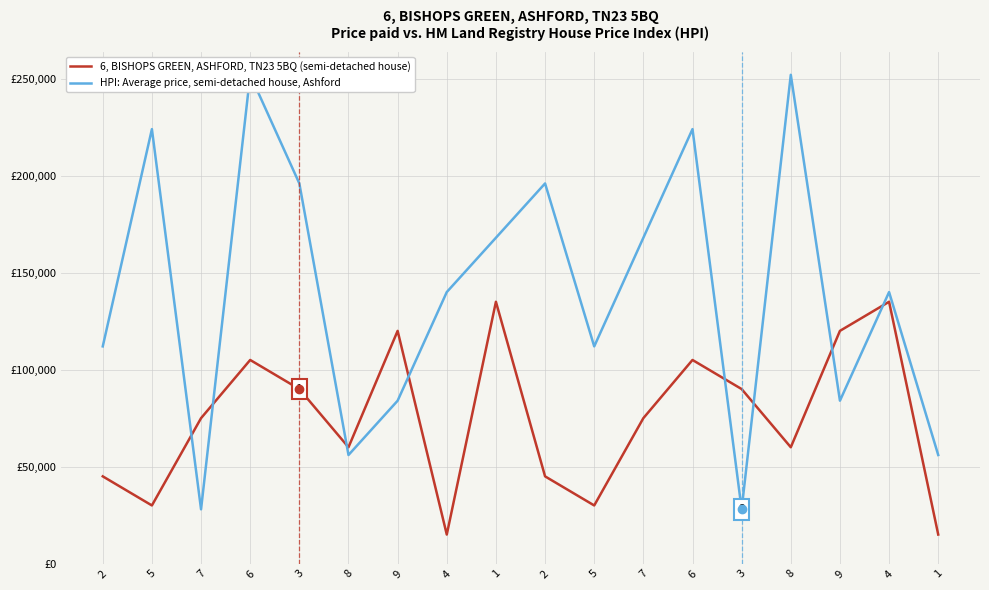

What is the value of the 6, BISHOPS GREEN, ASHFORD, TN23 5BQ (semi-detached house) point at the 1st from the left?

45000